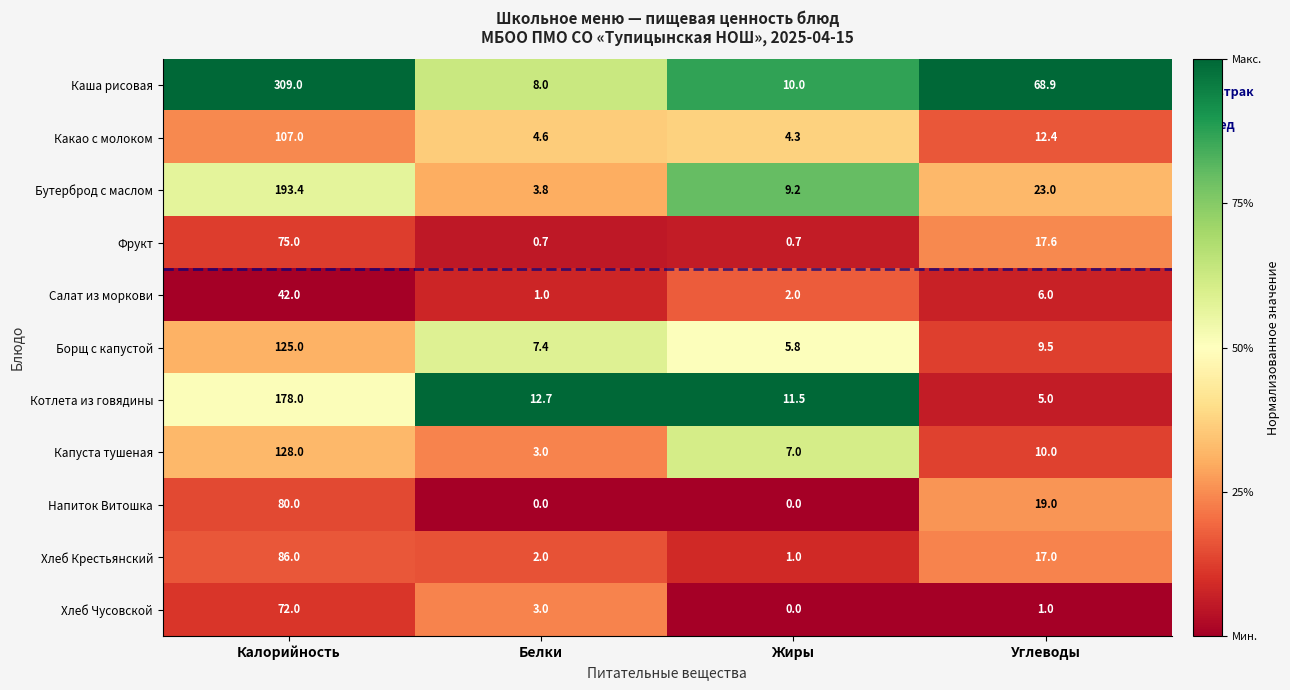

Which category has the highest value across all series?

Калорийность